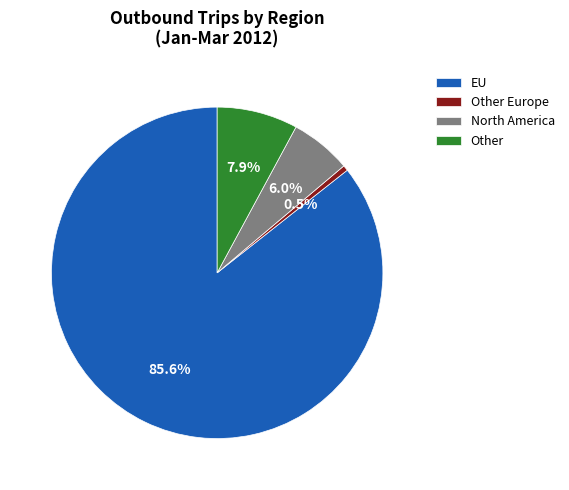

Between North America and Other, which is larger?

Other